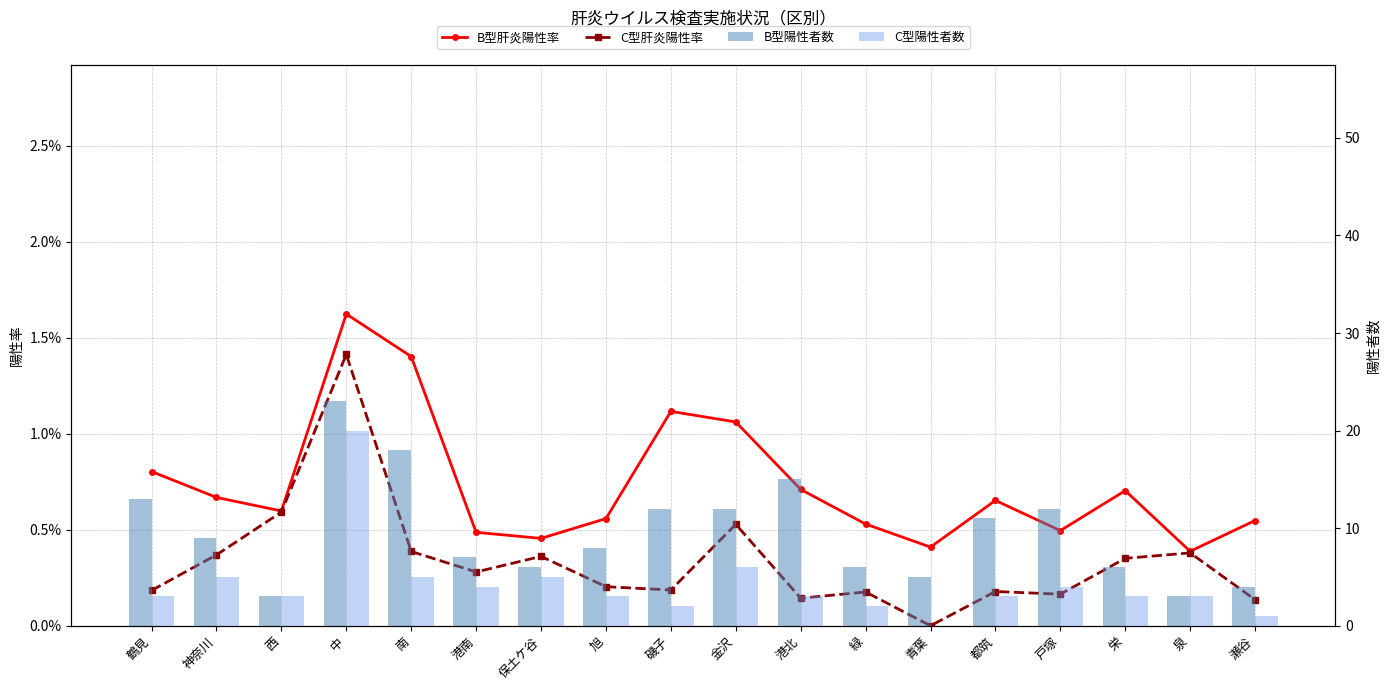

Which series changed the most between 西 and 港南?

B型陽性者数